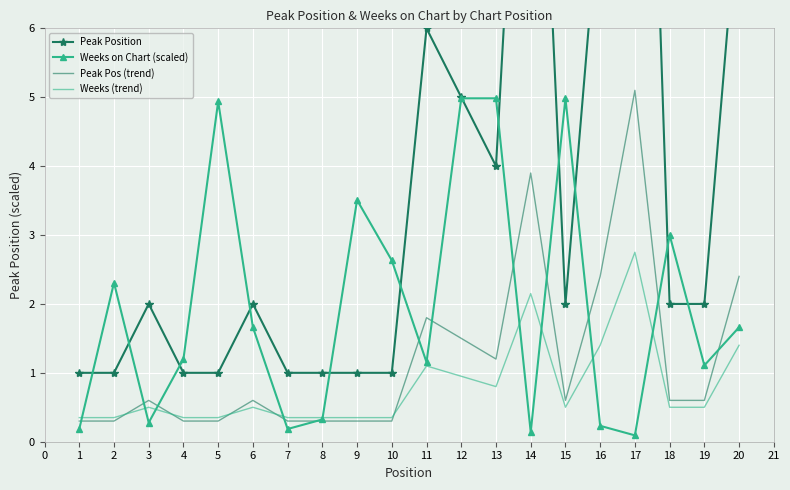

True or false: Peak Position and Weeks on Chart (scaled) cross at least once.

True